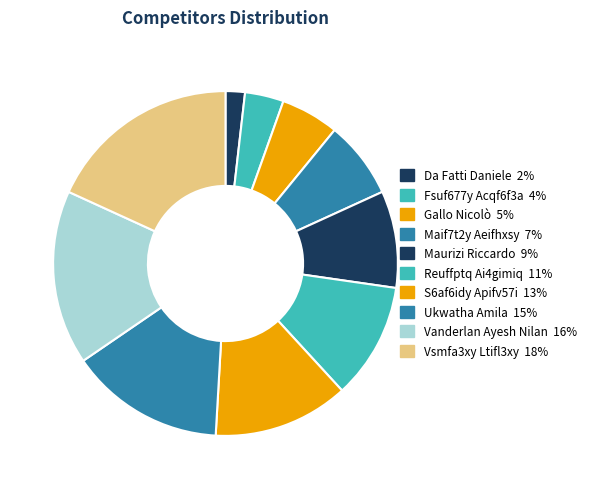

Count the number of slices in the pie.

10